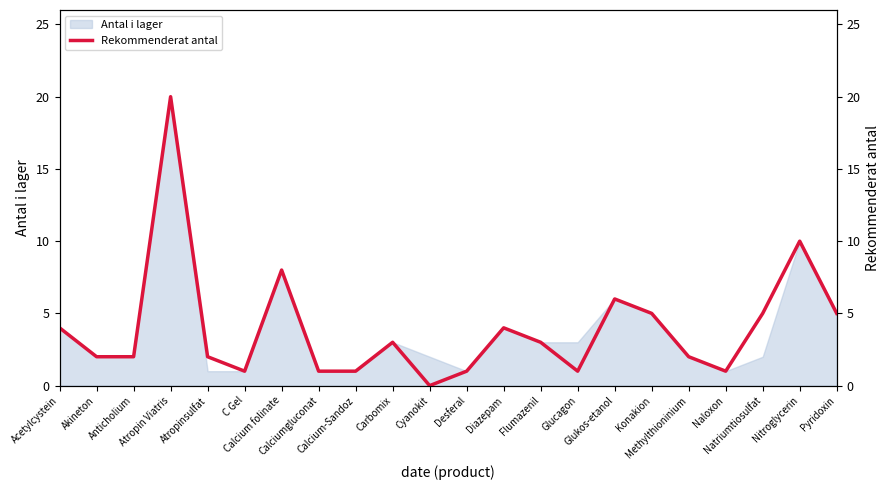

What is the highest value of the Antal i lager series?

20